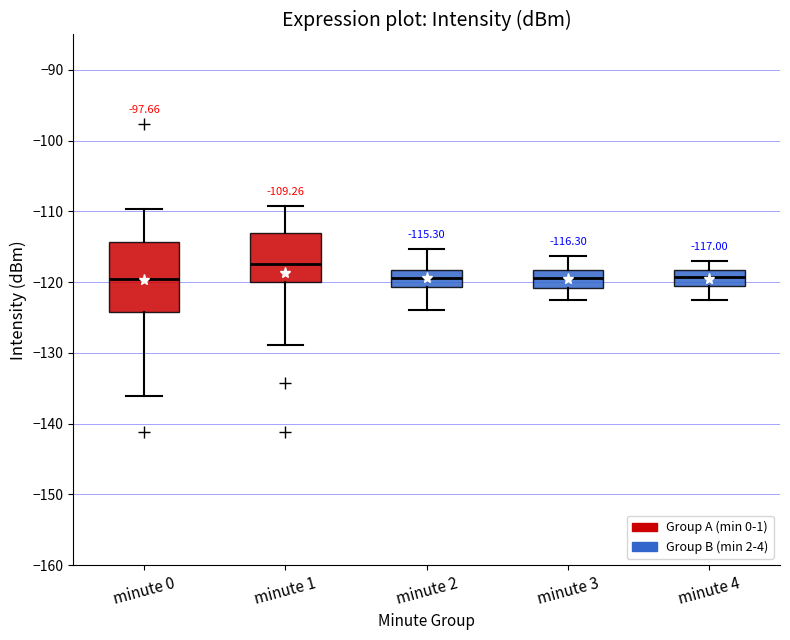

Which box is the tallest, from its lower edge to its upper edge?

minute 0